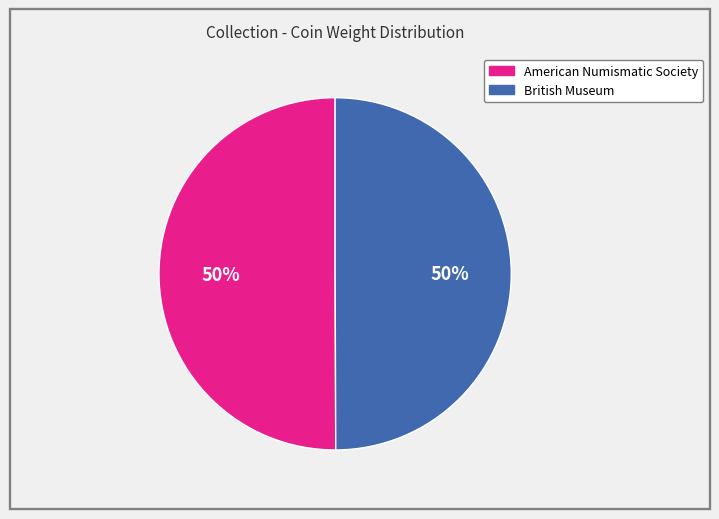

To the nearest percent, what percentage of the pie is American Numismatic Society?

50%